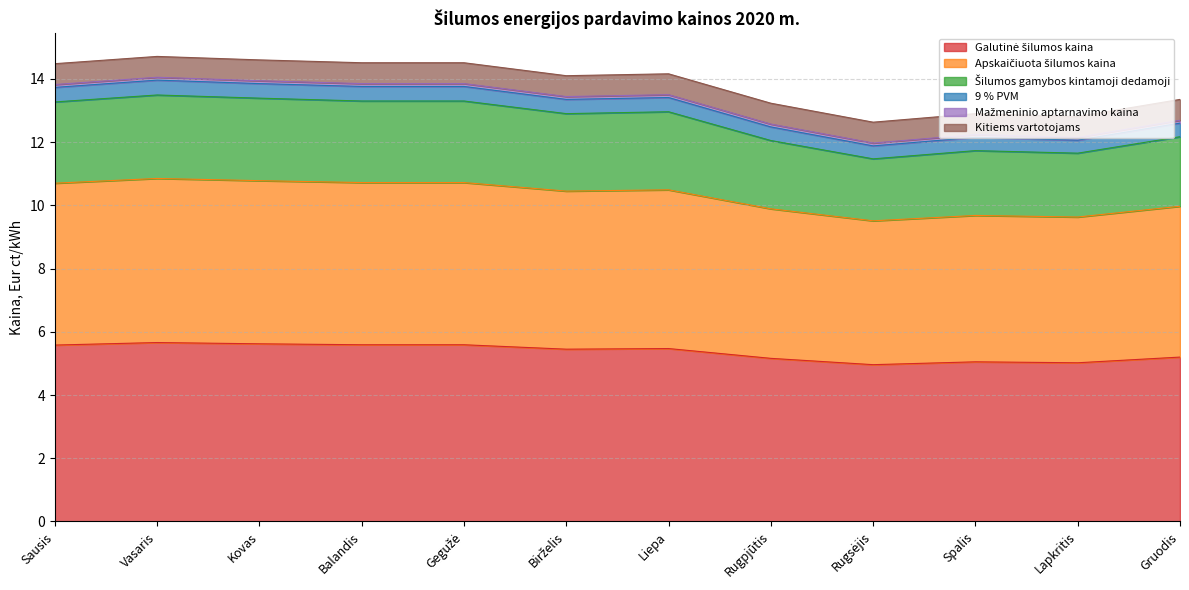

True or false: Galutinė šilumos kaina has a value of 3.2 at Liepa.

False